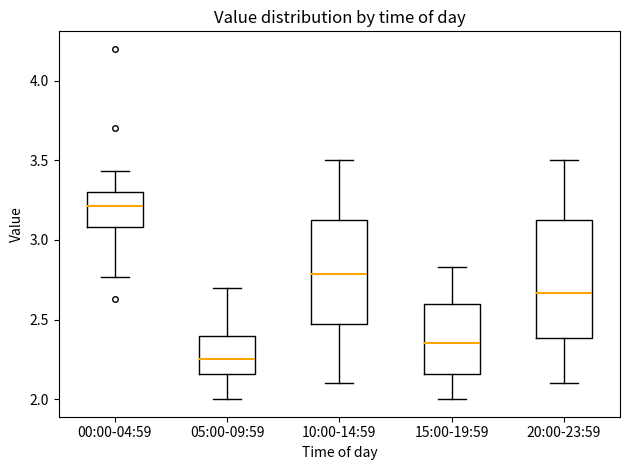

Where is the upper edge of the box for 10:00-14:59 on the y-axis? The values are not printed on the chart, so give them approximately, as read against the axis.

3.15